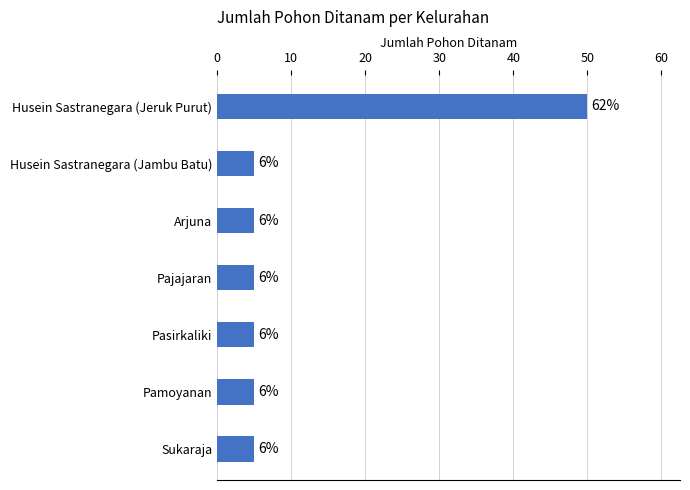

How many bars are there in total?

7